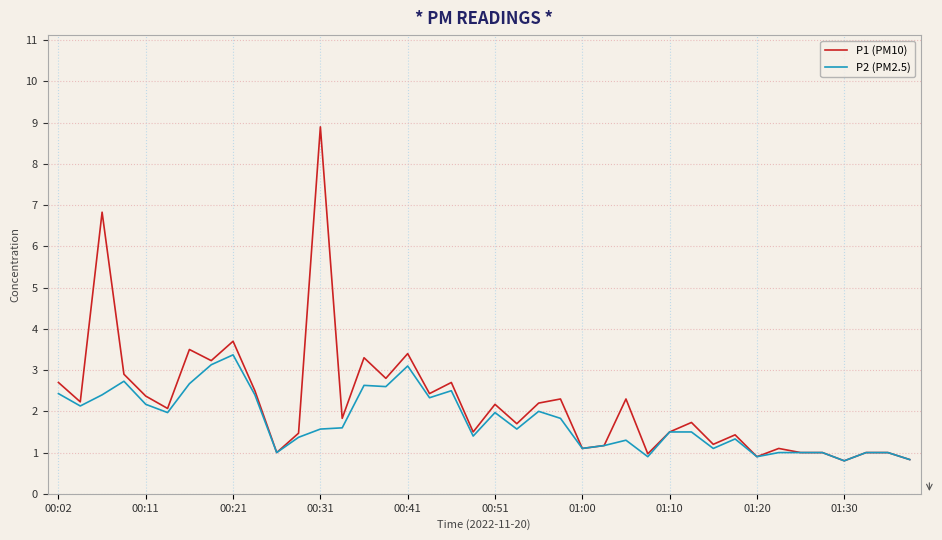

Which series has the widest spread of values?

P1 (PM10)